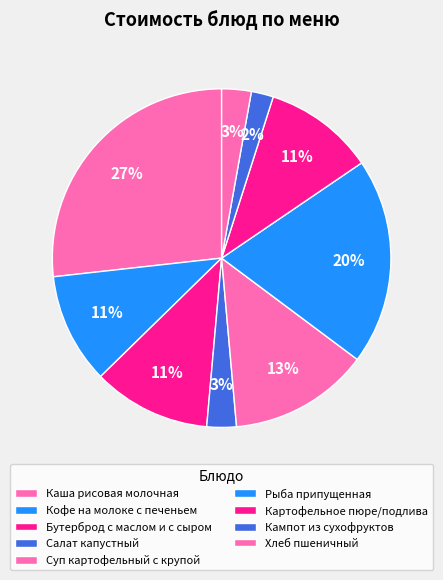

Count the number of slices in the pie.

9